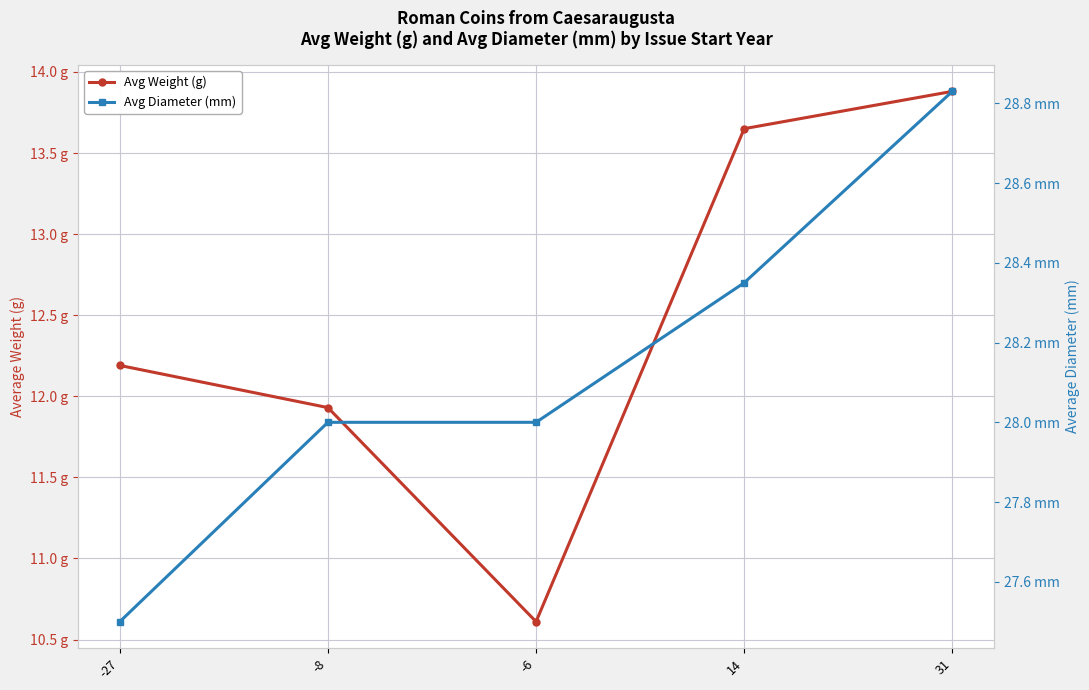

True or false: Avg Diameter (mm) has more than 0 points higher than both neighbors.

False